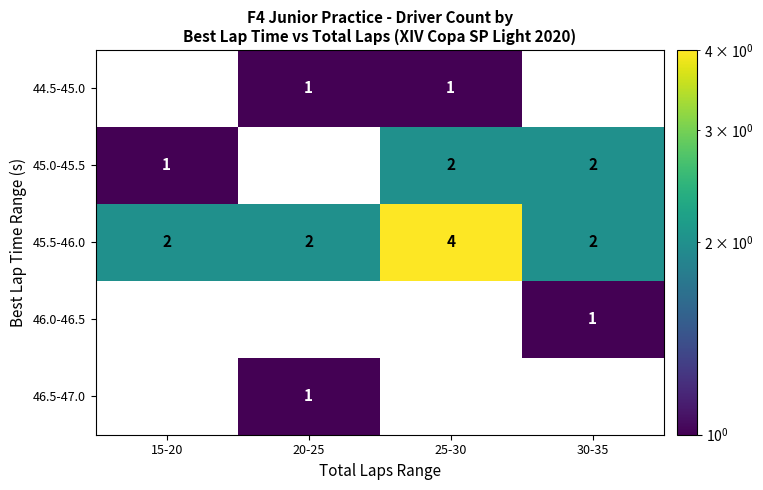

At which category is the sum across all series the highest?

25-30